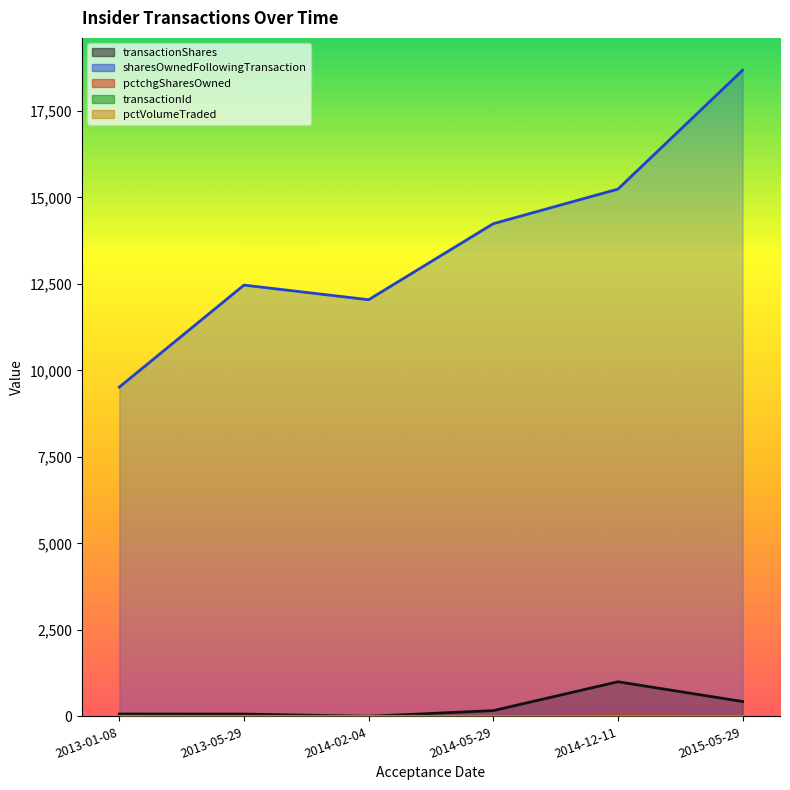

True or false: pctchgSharesOwned and transactionId intersect in this chart.

True